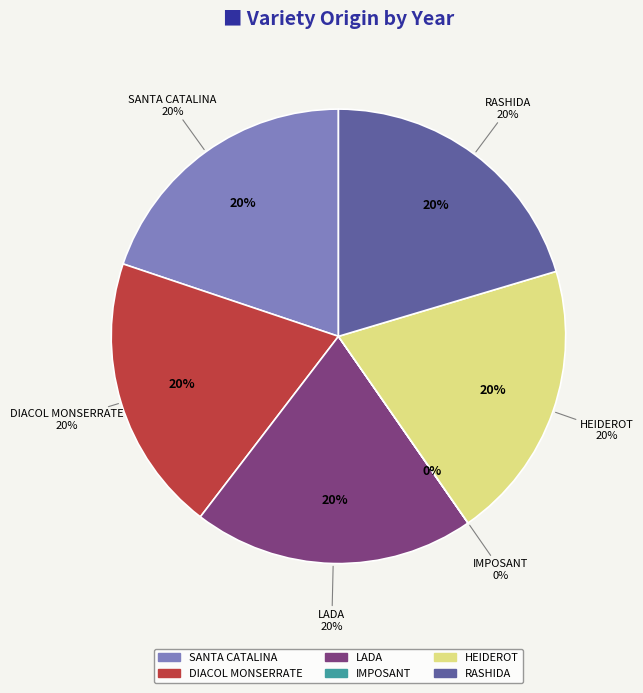

What percentage is the HEIDEROT slice, to the nearest percent?

20%